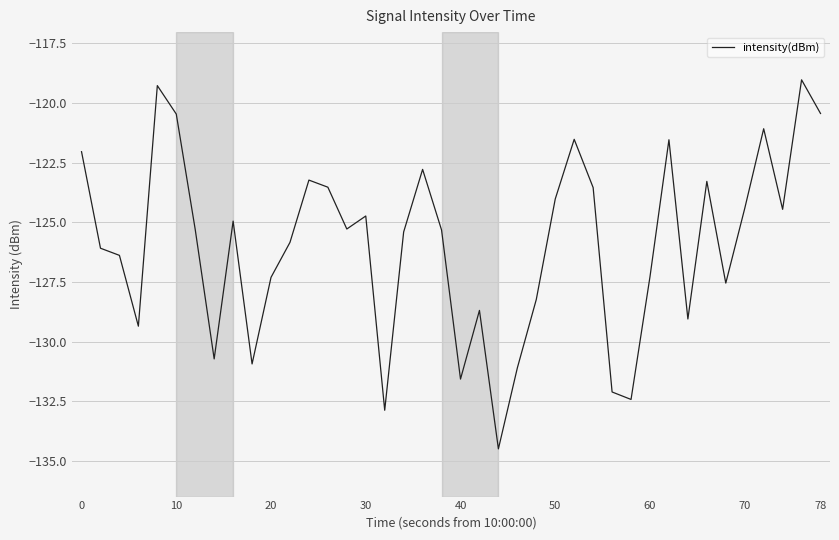

How many categories are shown in the chart?

40